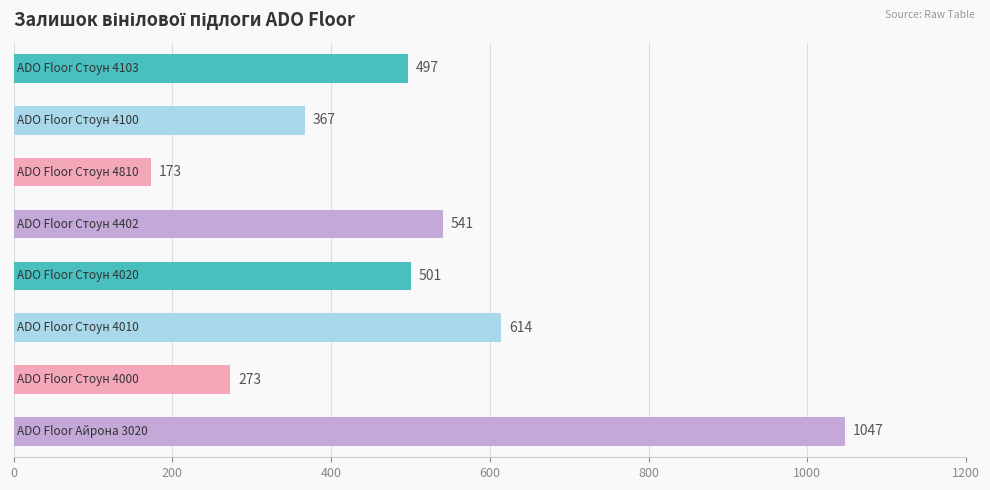

What is the greatest value displayed?

1047